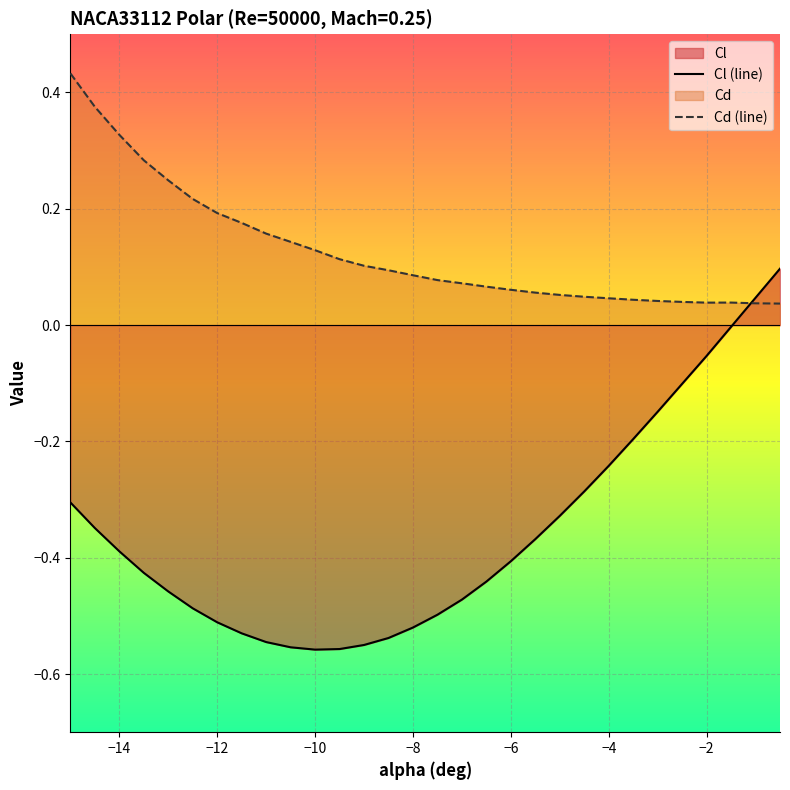

Rank the series by their average value, from lowest to highest.

Cl (line), Cd (line)